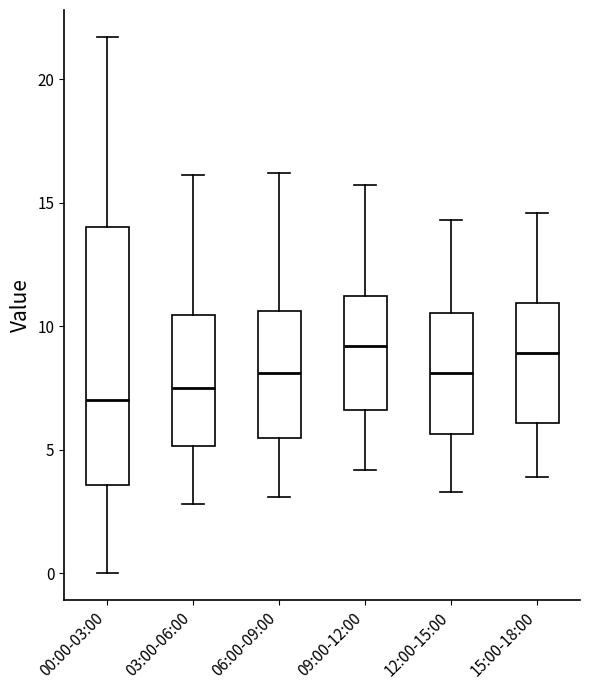

Where does the lower whisker of the box for 09:00-12:00 end on the y-axis? The values are not printed on the chart, so give them approximately, as read against the axis.

4.0